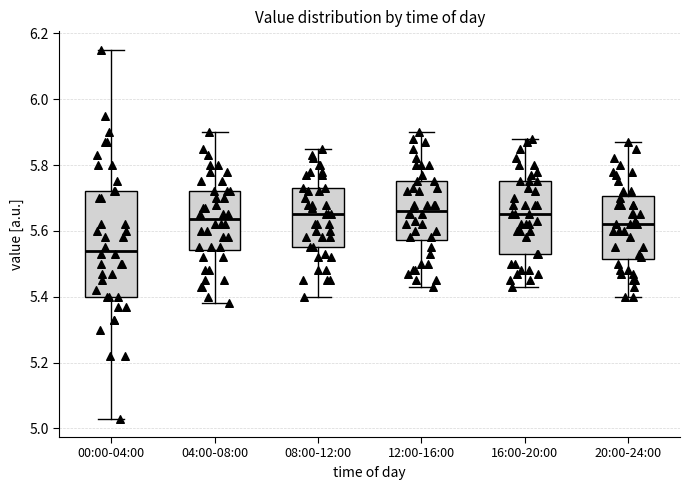

Reading left to right, read every box against the y-axis: the position of its median line, the range the box covers, and the ends of its whiskers. The values are not printed on the chart, so give them approximately, as read against the axis.

00:00-04:00: median 5.54, box 5.40 to 5.72, whiskers 5.04 to 6.16
04:00-08:00: median 5.64, box 5.54 to 5.72, whiskers 5.38 to 5.90
08:00-12:00: median 5.66, box 5.56 to 5.74, whiskers 5.40 to 5.86
12:00-16:00: median 5.66, box 5.58 to 5.76, whiskers 5.44 to 5.90
16:00-20:00: median 5.66, box 5.54 to 5.76, whiskers 5.44 to 5.88
20:00-24:00: median 5.62, box 5.52 to 5.70, whiskers 5.40 to 5.88